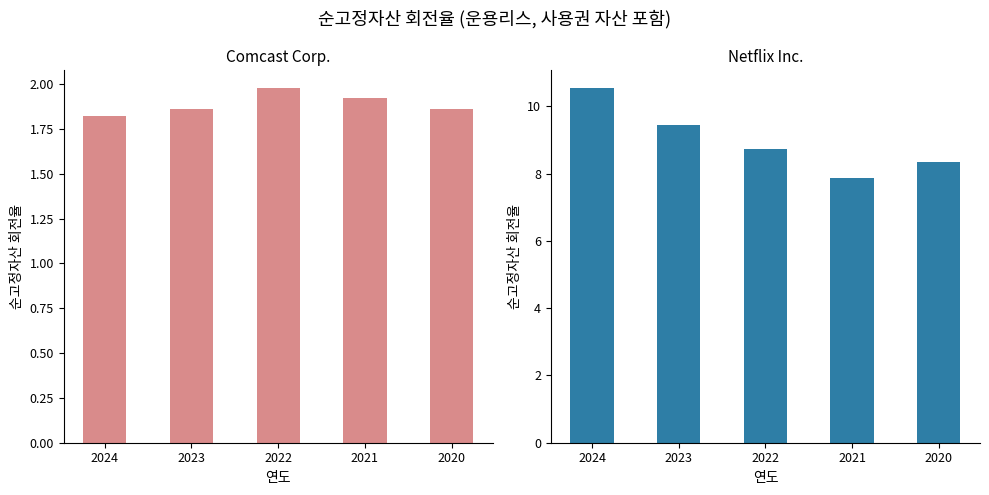

What value does the Netflix Inc. series have at 2023?

9.4